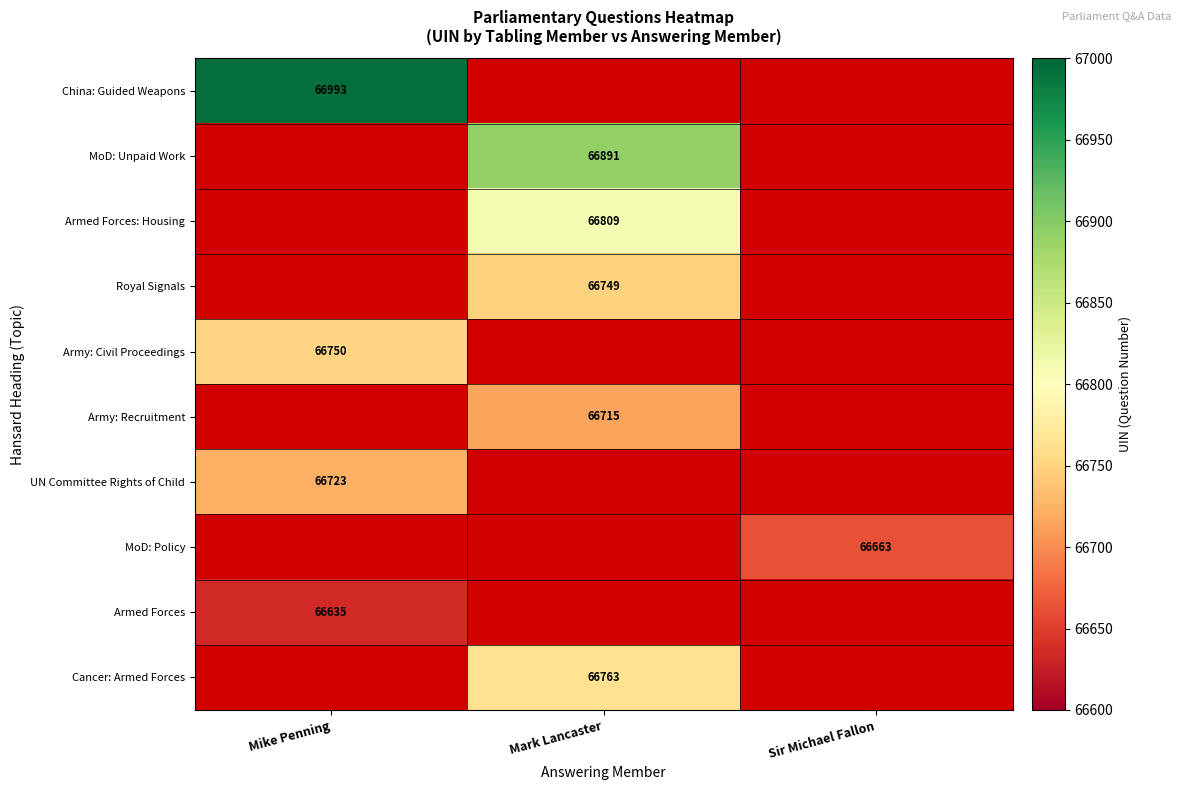

Is the value of MoD: Policy at Sir Michael Fallon greater than the value of Royal Signals at Mark Lancaster?

No